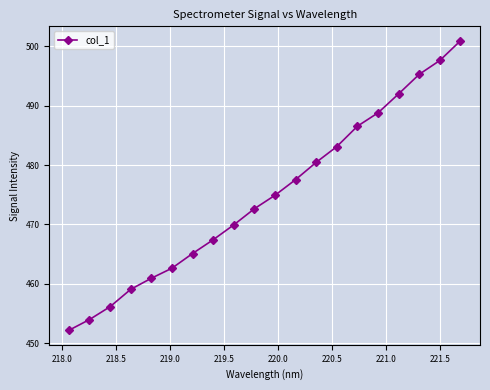

What is the value of the 13th point from the left?

480.5